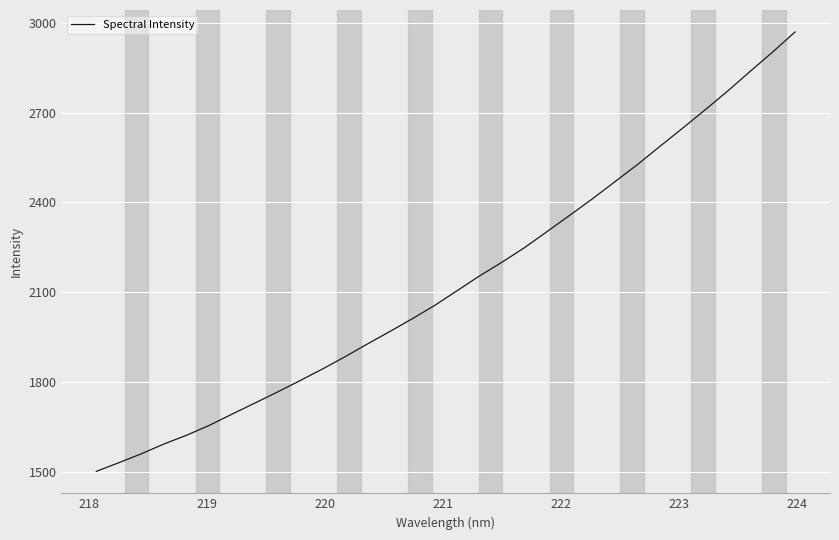

How many series are shown in this chart?

1